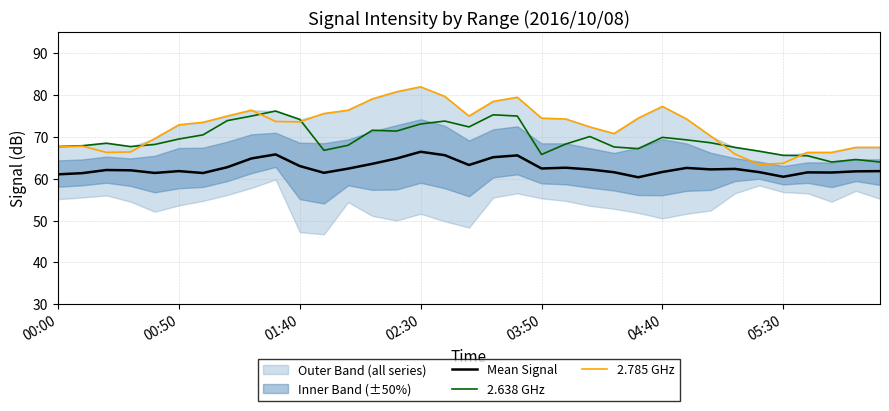

What are all the series names shown in the legend?

Mean Signal, 2.638 GHz, 2.785 GHz